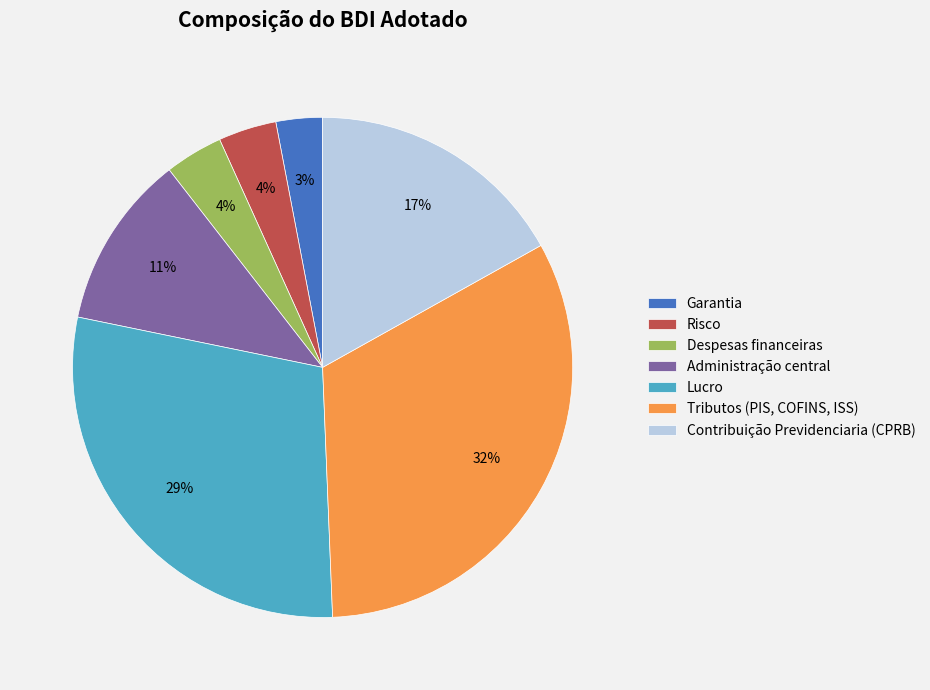

To the nearest percent, what portion does Lucro represent?

29%